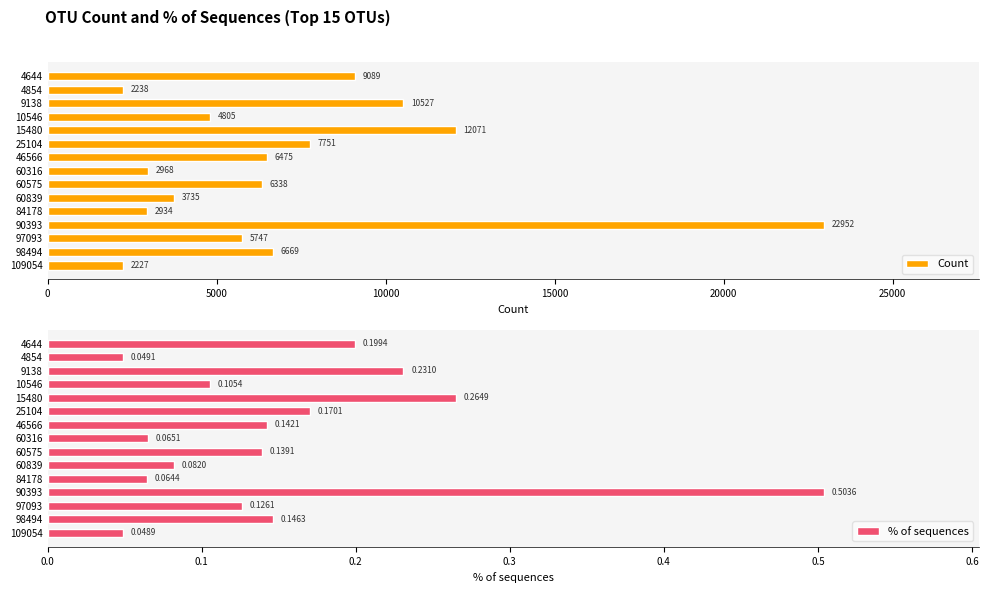

What is the average value of the % of sequences series?

0.2